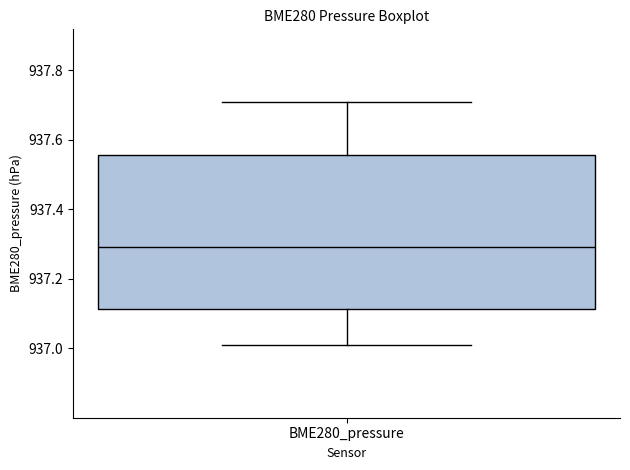

Read this box plot against the y-axis: the position of the median line, the range covered by the box, and the ends of both whiskers. The values are not printed on the chart, so give them approximately, as read against the axis.

median 937.30, box 937.12 to 937.56, whiskers 937.00 to 937.70